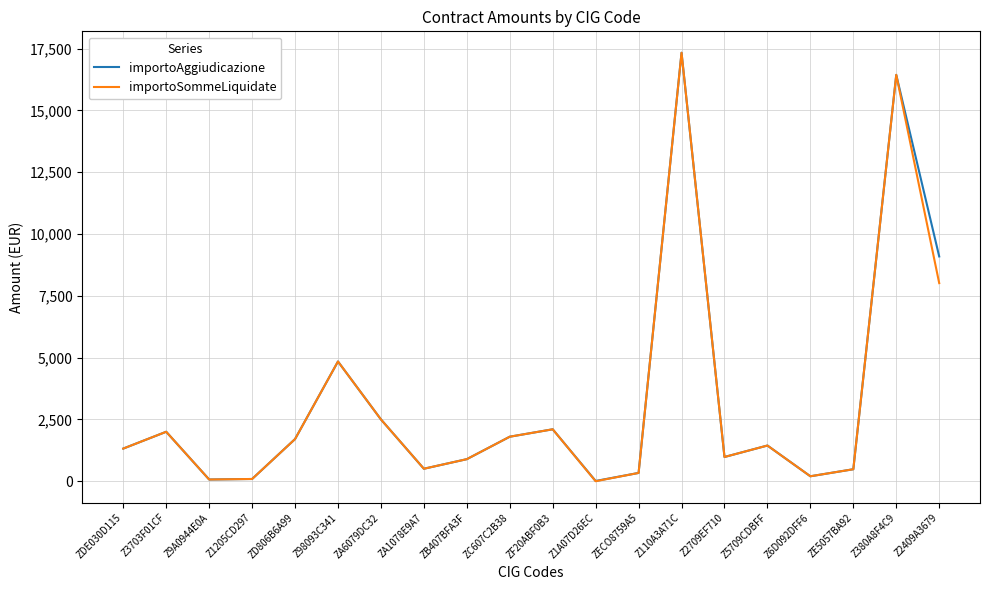

True or false: importoSommeLiquidate has a value of 1443.3 at Z5709CDBFF.

True